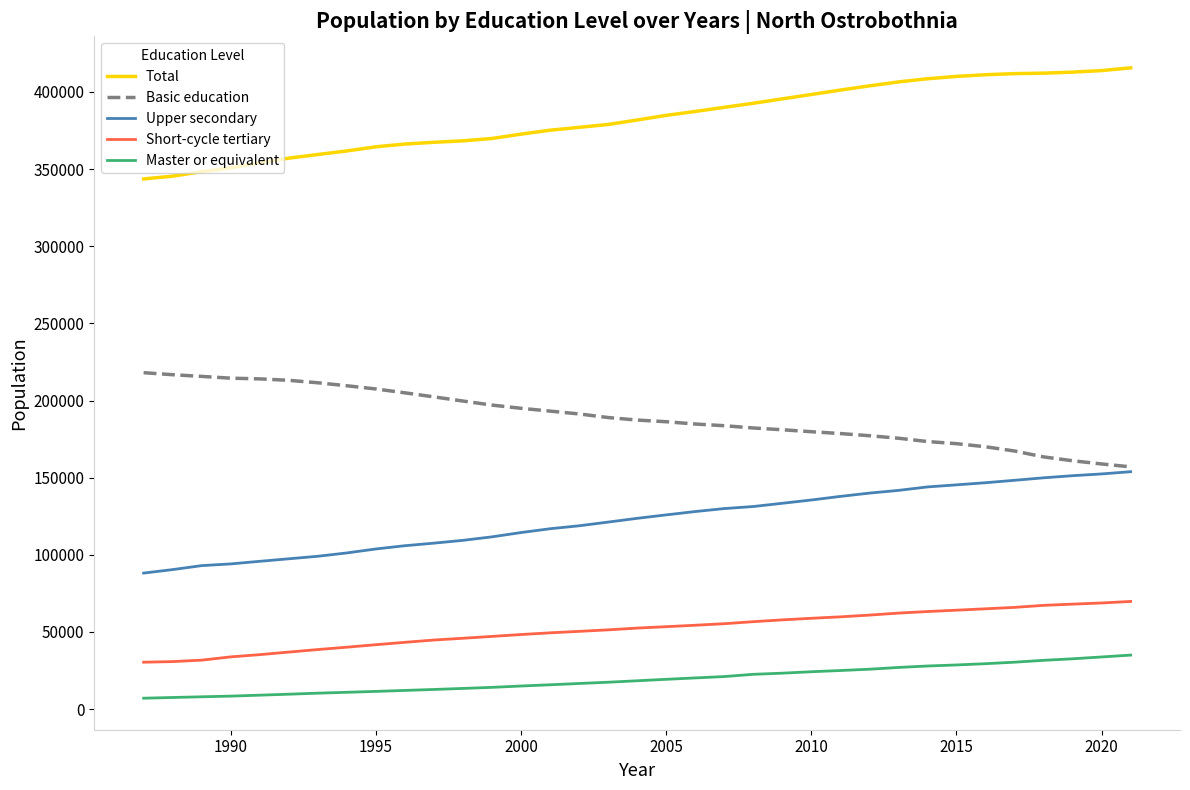

Which series has the largest total across all categories?

Total